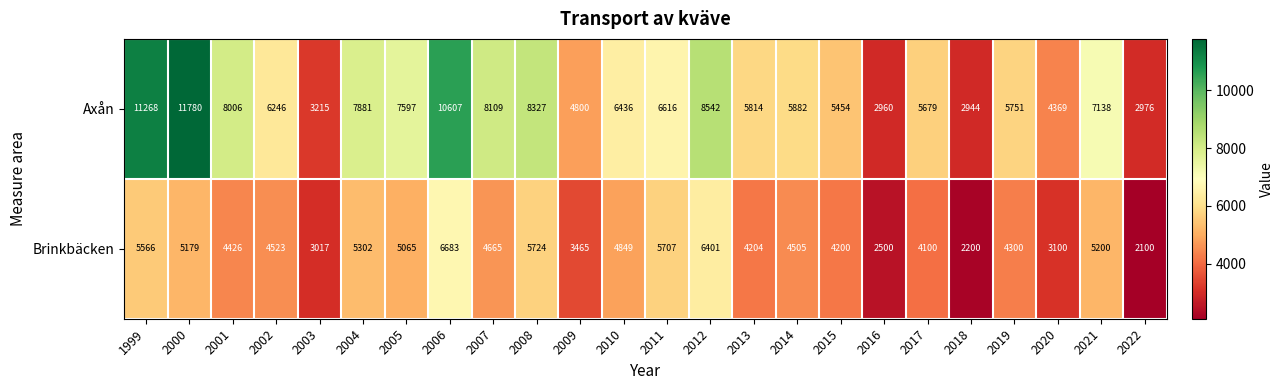

What is the maximum value shown in the chart?

11780